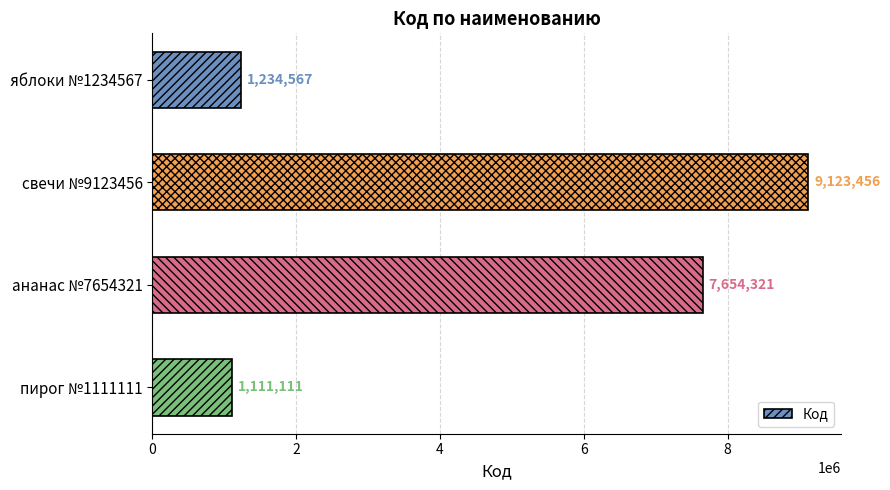

Between пирог №1111111 and ананас №7654321, which is larger?

ананас №7654321